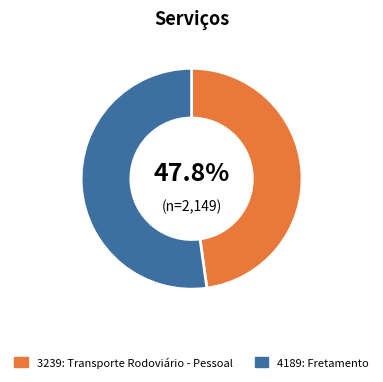

Is it true that 3239: Transporte Rodoviário - Pessoal is 36% of the pie?

False